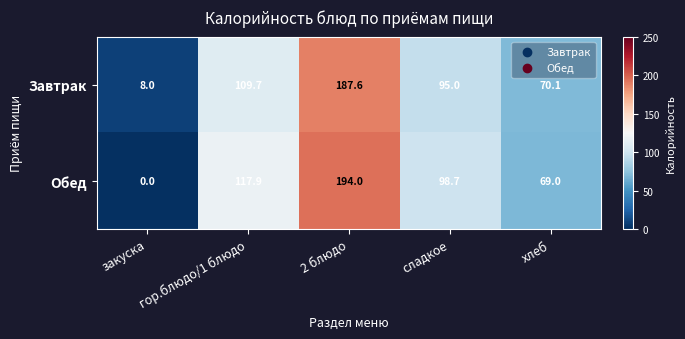

What is the difference between the maximum and minimum values in the Завтрак series?

179.6